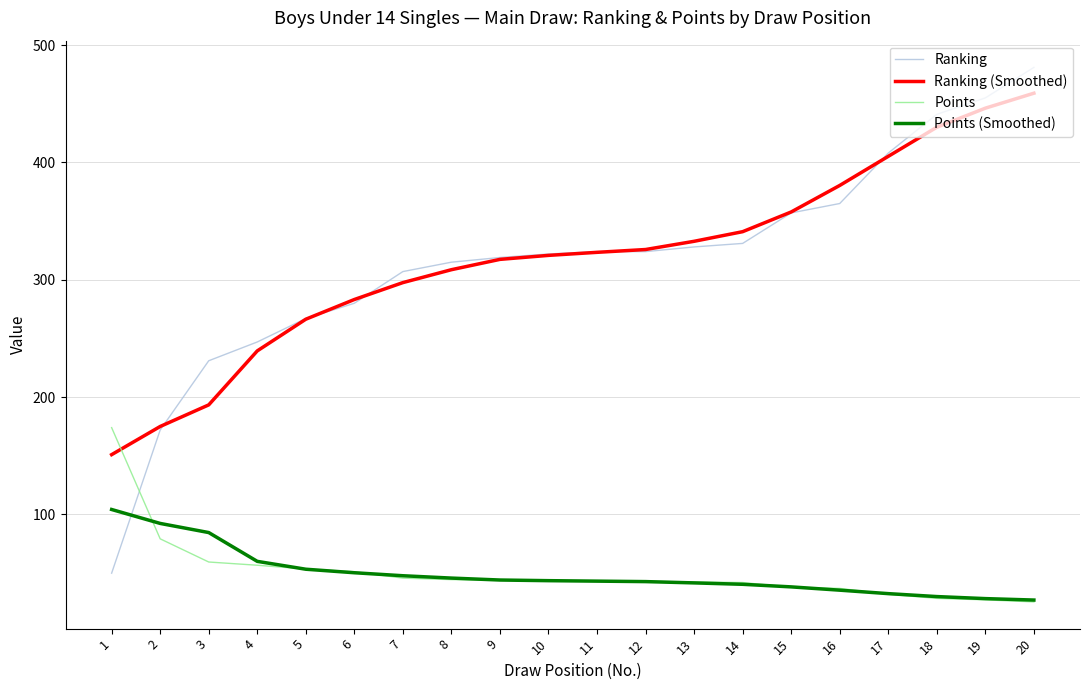

What is the lowest value of the Points (Smoothed) series?

27.1